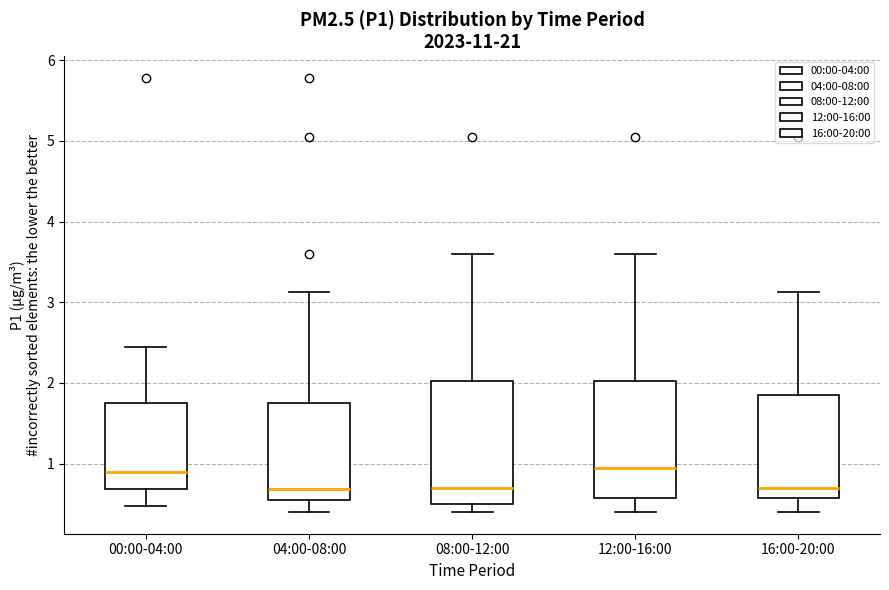

Reading left to right, transcribe this box plot: for each box, give where its median line is, the range the box spans, and where its two whiskers end, as read against the y-axis. The values are not printed on the chart, so give them approximately, as read against the axis.

00:00-04:00: median 0.9, box 0.7 to 1.8, whiskers 0.5 to 2.5
04:00-08:00: median 0.7, box 0.6 to 1.8, whiskers 0.4 to 3.1
08:00-12:00: median 0.7, box 0.5 to 2.0, whiskers 0.4 to 3.6
12:00-16:00: median 1.0, box 0.6 to 2.0, whiskers 0.4 to 3.6
16:00-20:00: median 0.7, box 0.6 to 1.9, whiskers 0.4 to 3.1